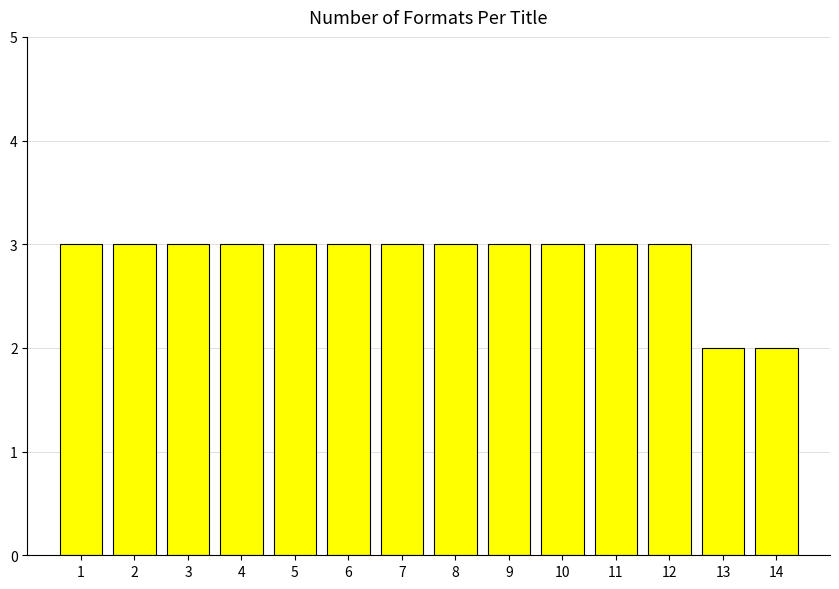

True or false: the data shows 4 at 6.

False